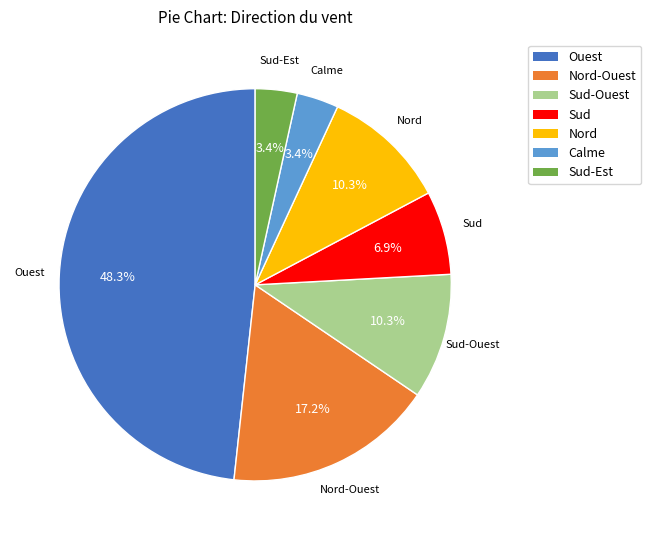

Approximately how many times larger is the value at Calme compared to Sud?

0.5